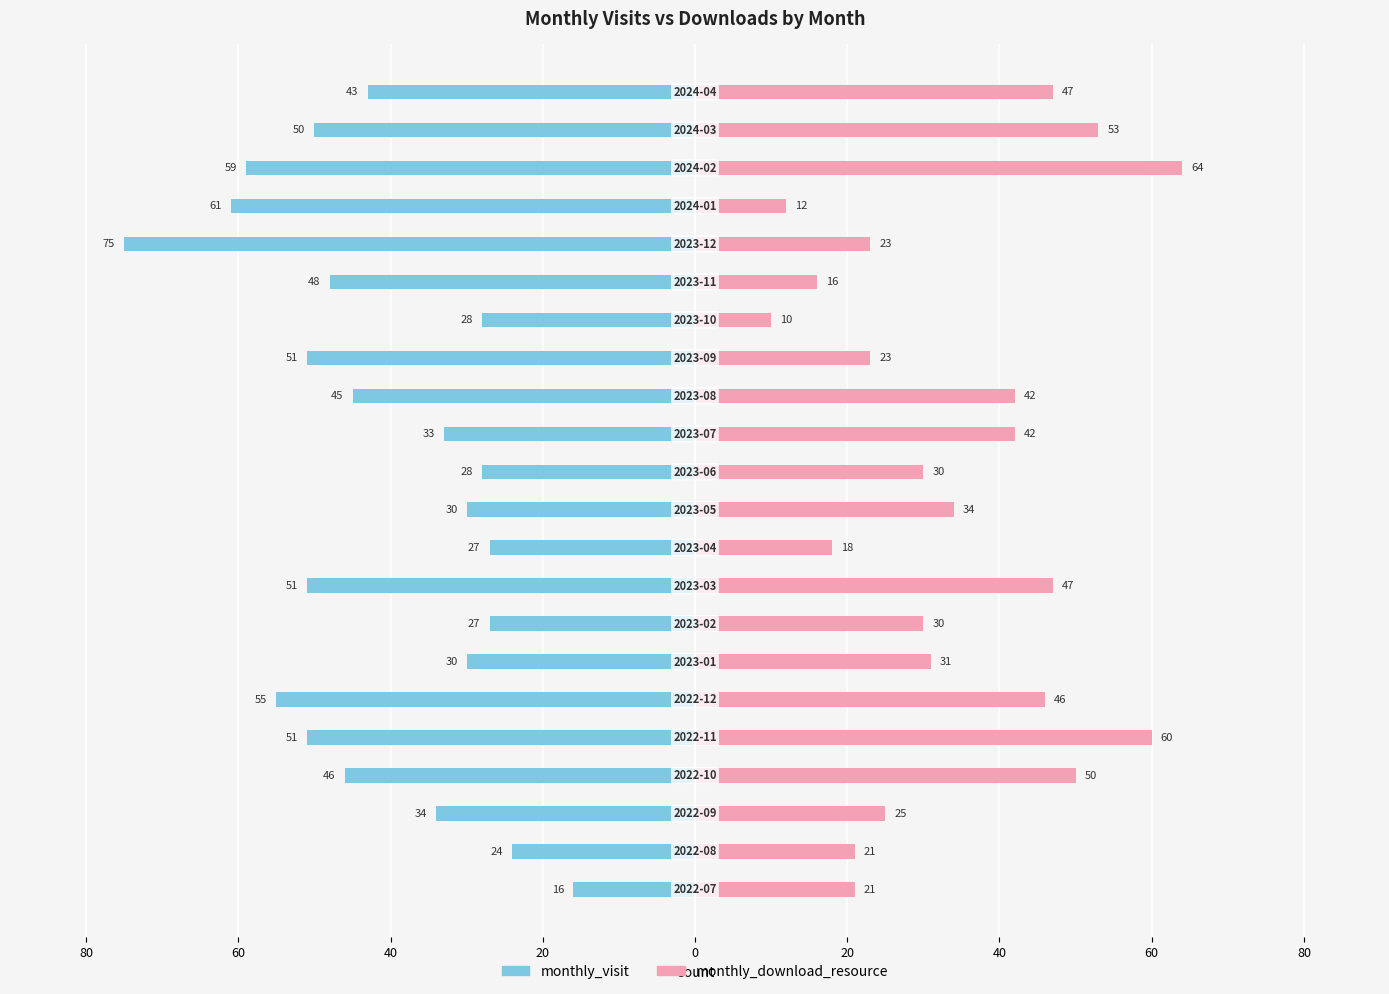

The monthly_visit series shows -39 at 11. True or false?

False